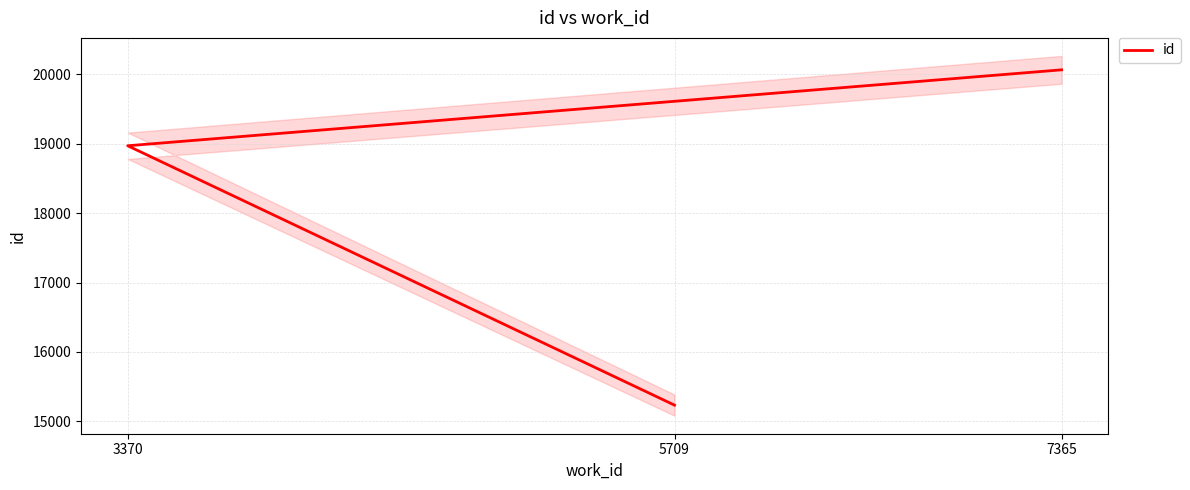

Which has a higher value, 5709 or 7365?

7365